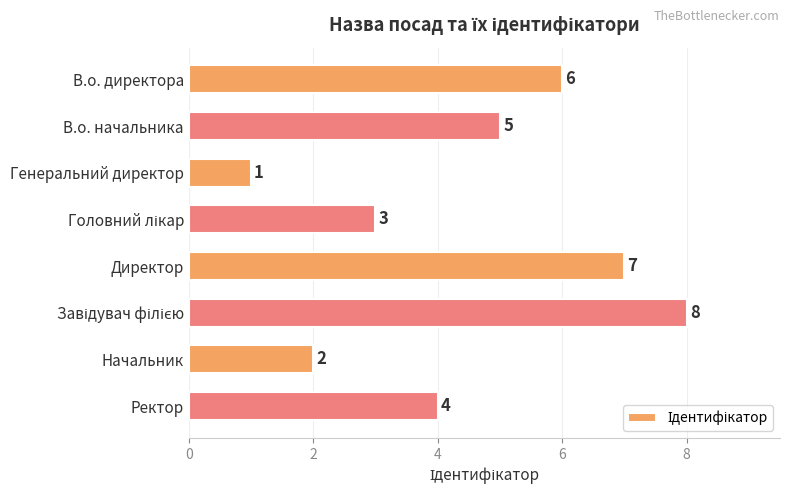

Does the chart contain stacked bars?

No